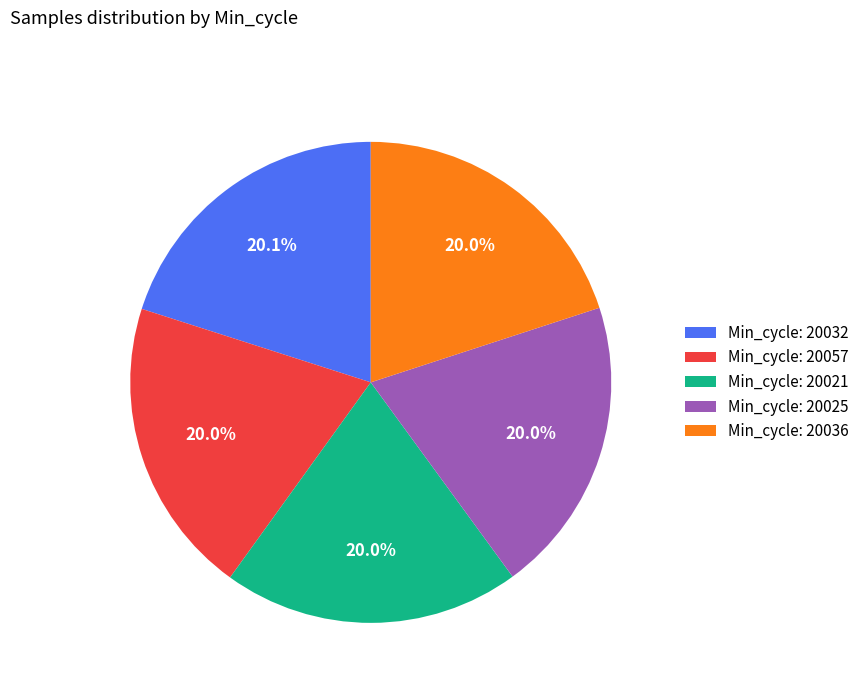

Approximately how many times larger is the value at Min_cycle: 20057 compared to Min_cycle: 20021?

1.0